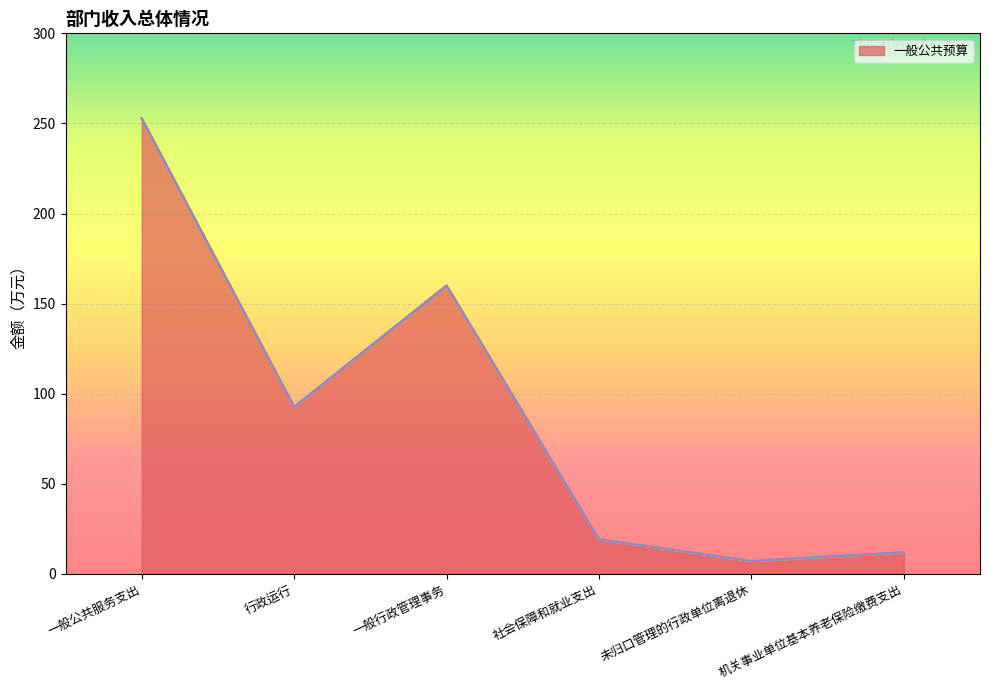

What is the spread (max minus min) of values at 行政运行?

92.7